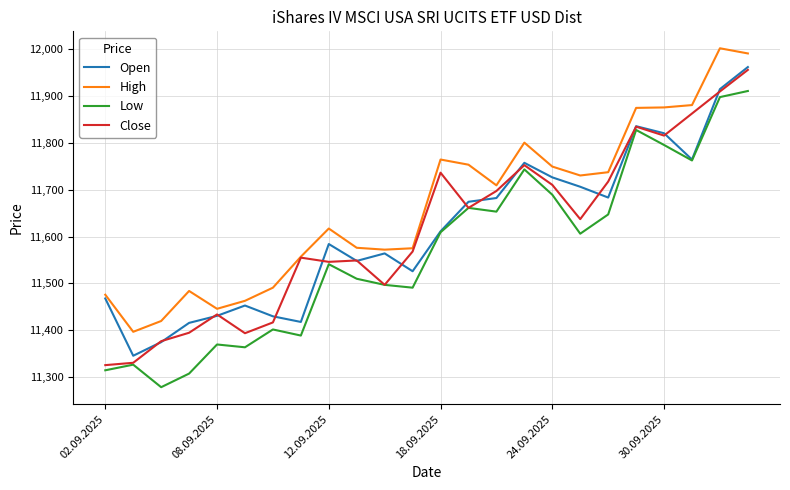

What is the minimum value shown in the chart?

11279